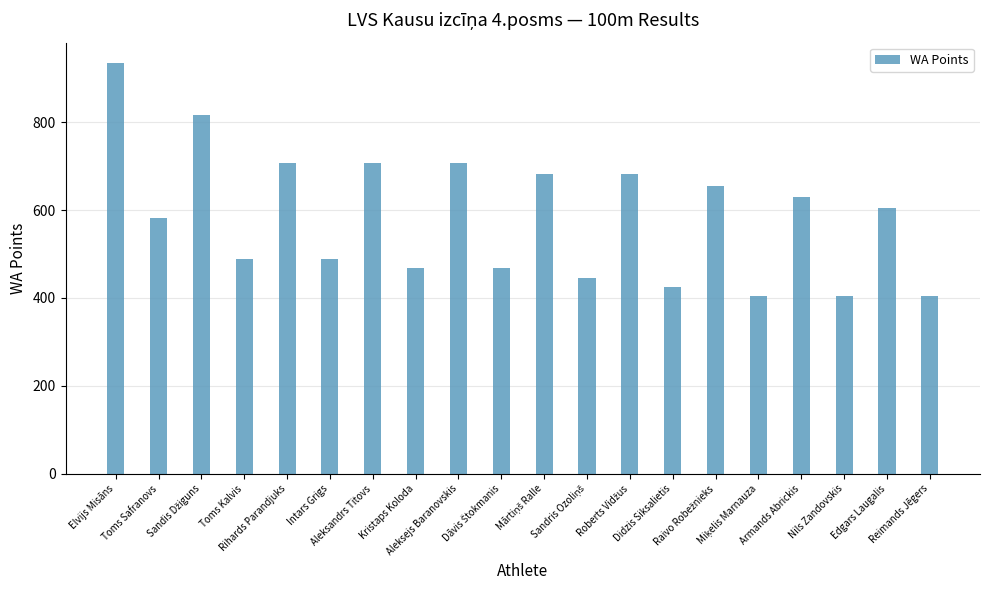

What position from the right is Reimands Jēgers?

1